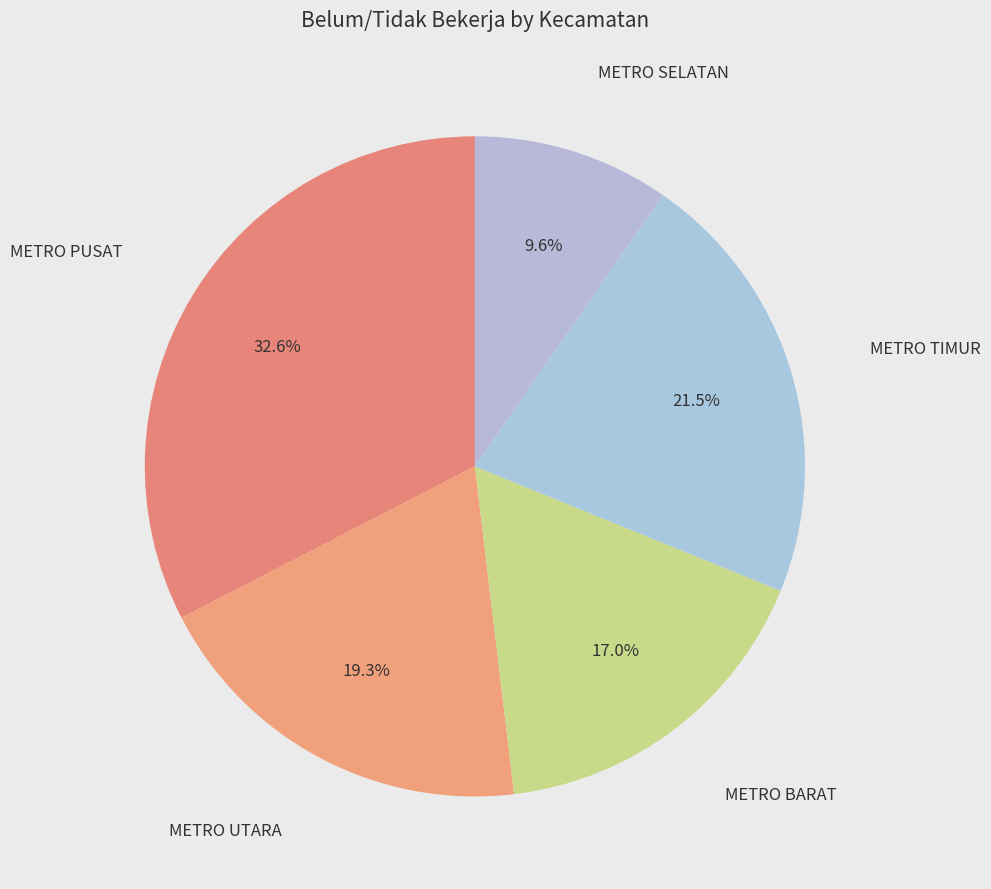

How many slices are in this pie chart?

5